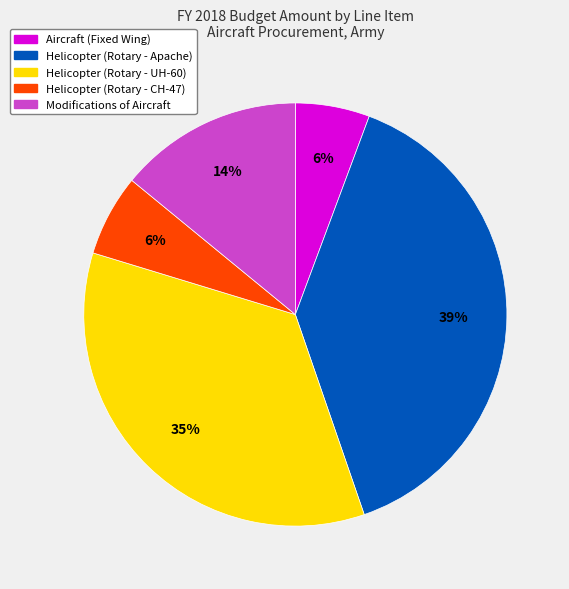

Is there a majority slice in this chart?

No